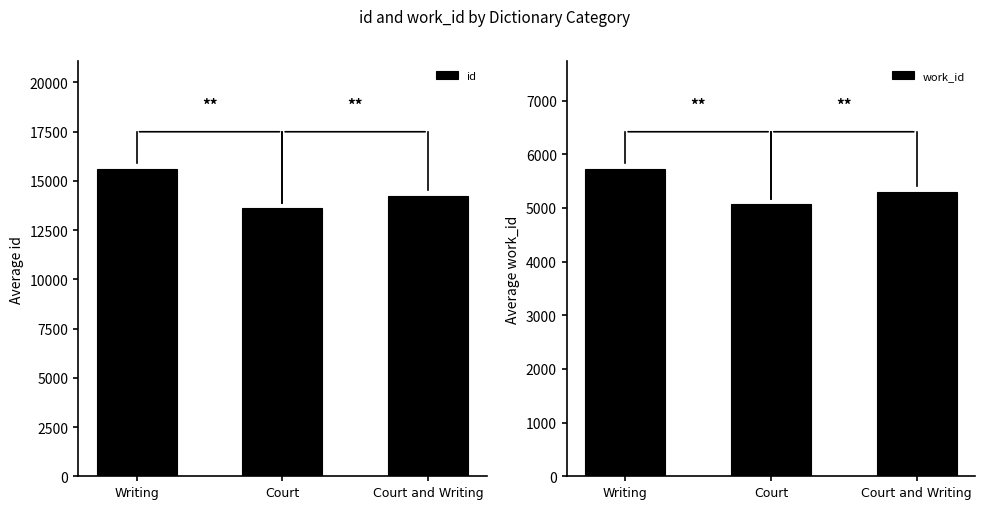

Rank the series at Court from highest to lowest value.

id, work_id